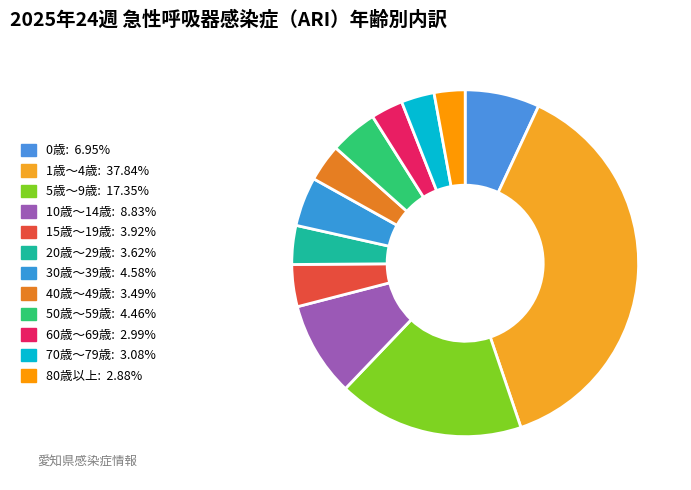

To the nearest percent, what is the combined percentage of 60歳～69歳 and 50歳～59歳?

7%